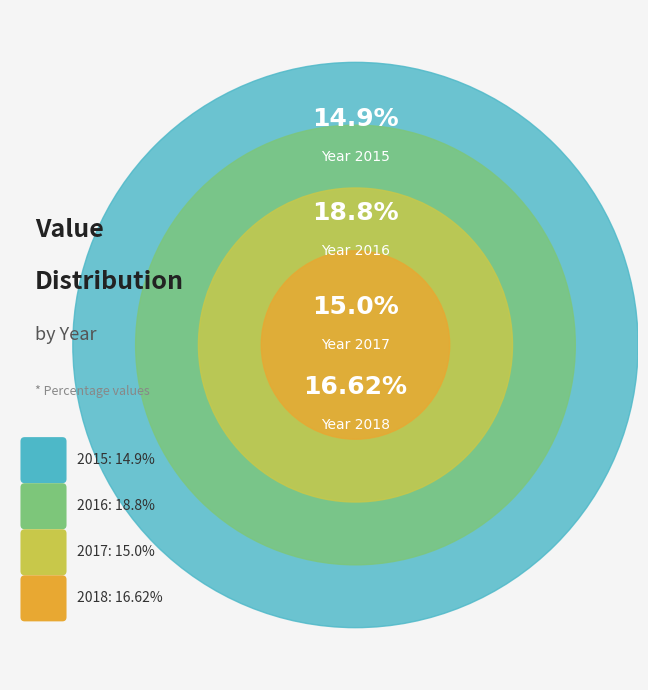

Is 2018 the majority of the pie?

No